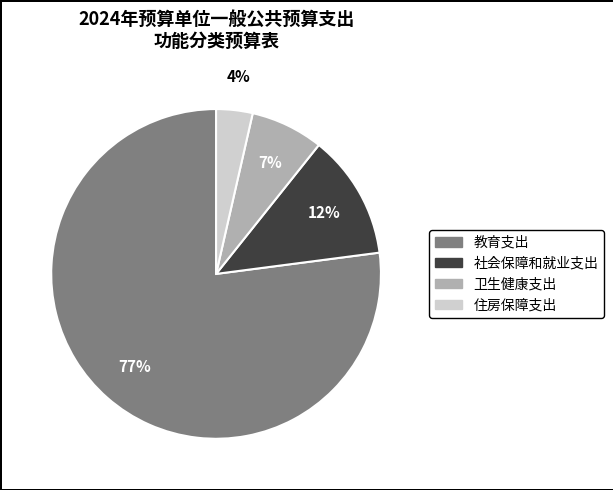

The 卫生健康支出 slice represents 1% of the pie. True or false?

False